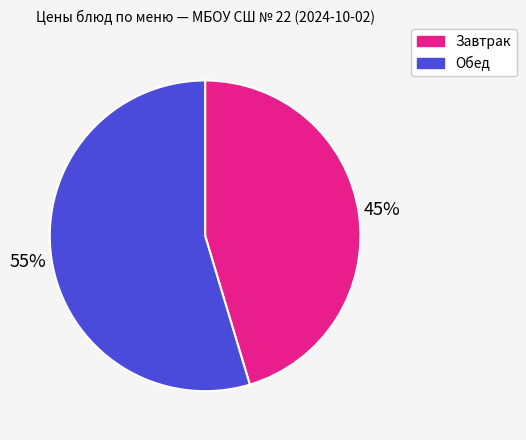

Which category has the smallest portion of the pie?

Завтрак